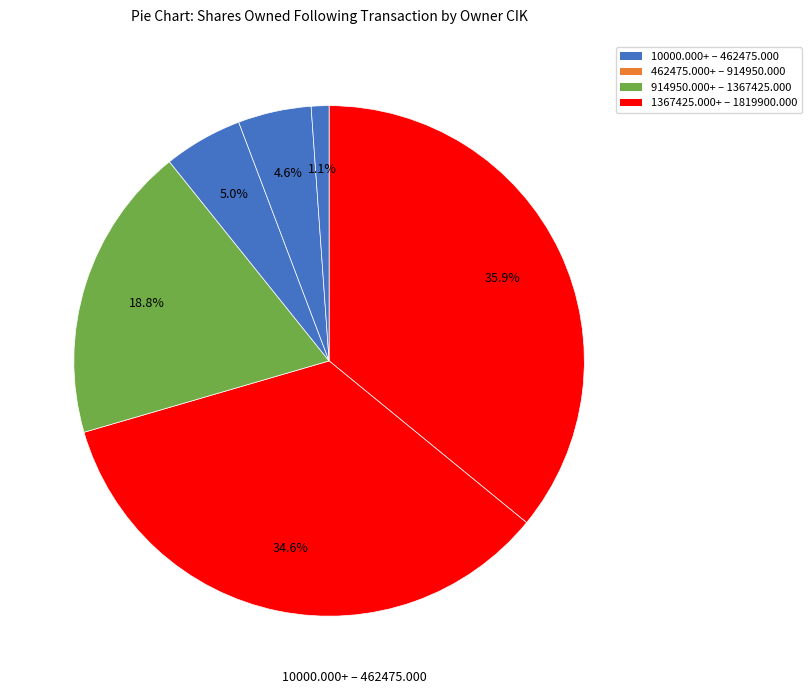

Count the number of slices in the pie.

6